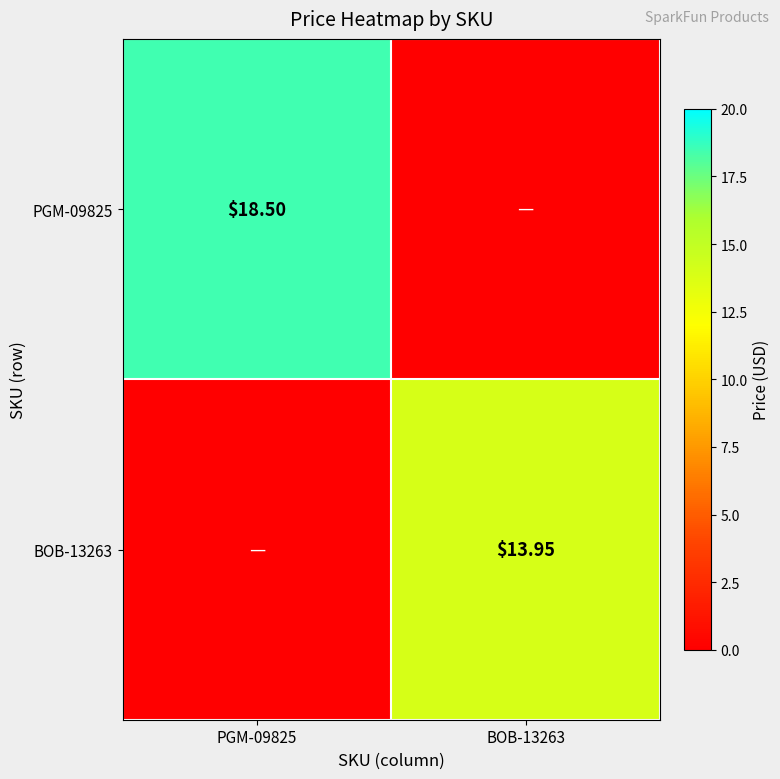

What is the difference between the highest and lowest values at BOB-13263?

13.9